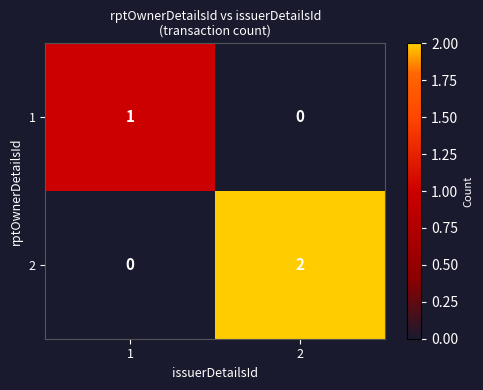

Reading right to left, list all the values displayed in this chart.

1: 0	1
2: 2	0